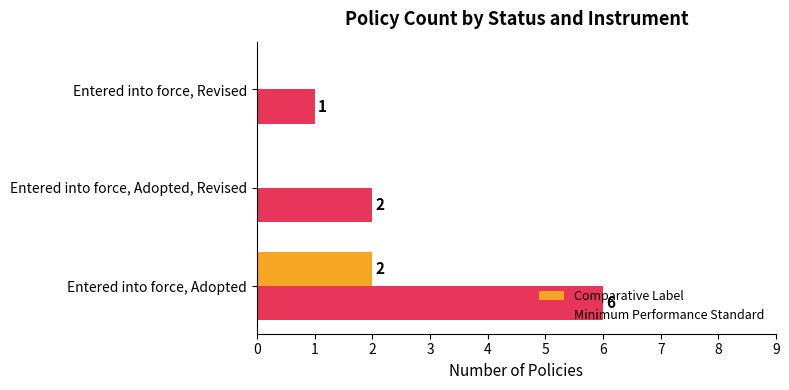

Which series has the largest total across all categories?

Minimum Performance Standard